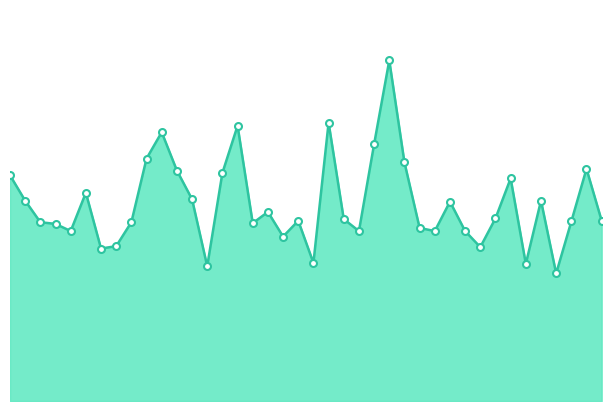

Which has a higher value, 13 or 34?

34